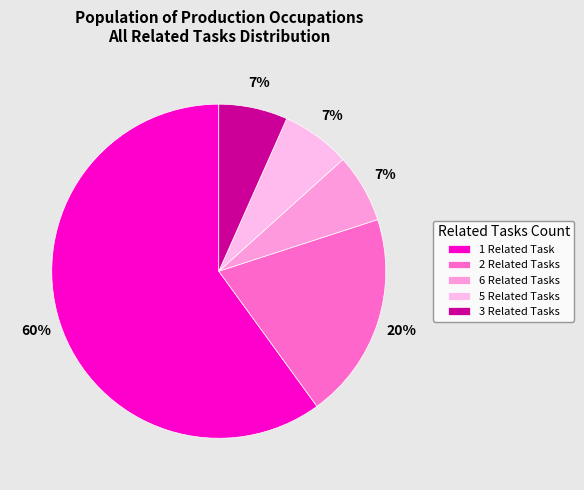

To the nearest percent, what is the average slice percentage?

20%